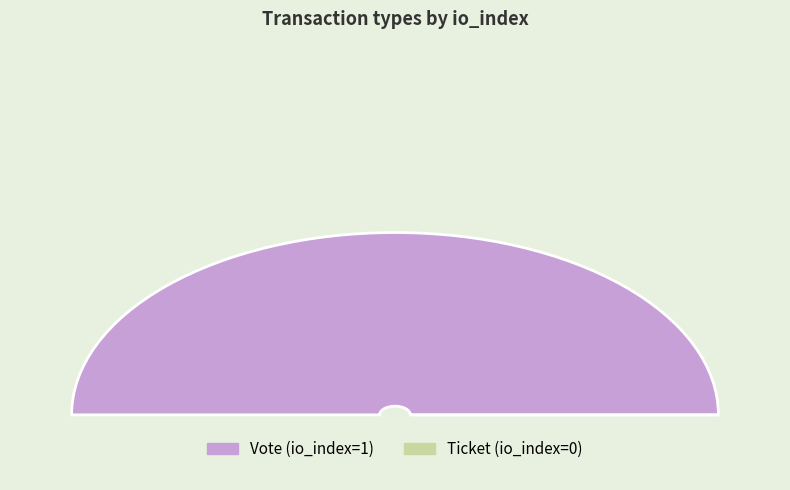

Which slice is the smallest?

Ticket